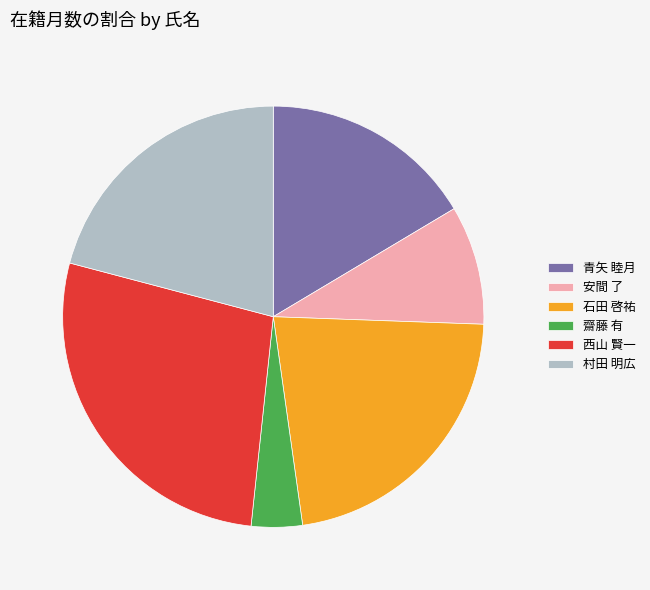

Rank the categories by value from highest to lowest.

西山 賢一, 石田 啓祐, 村田 明広, 青矢 睦月, 安間 了, 齋藤 有